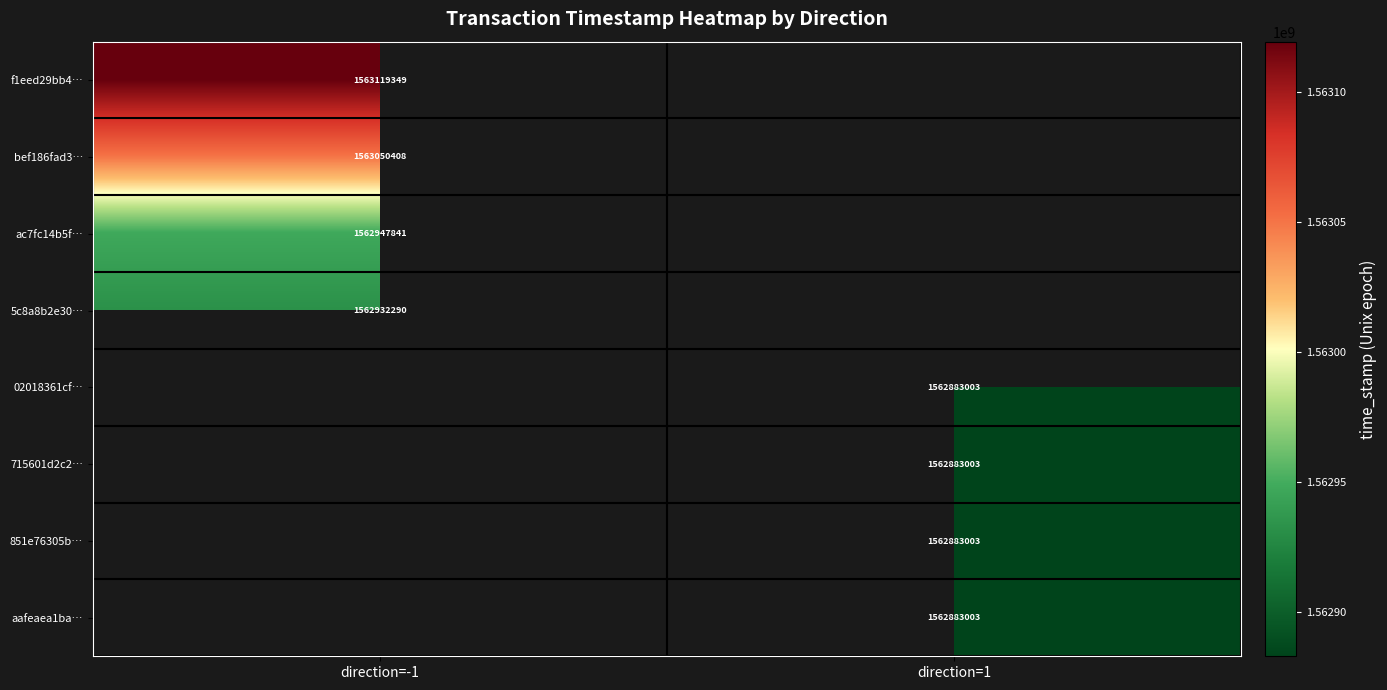

What is the spread (max minus min) of values at direction=-1?

187059.0